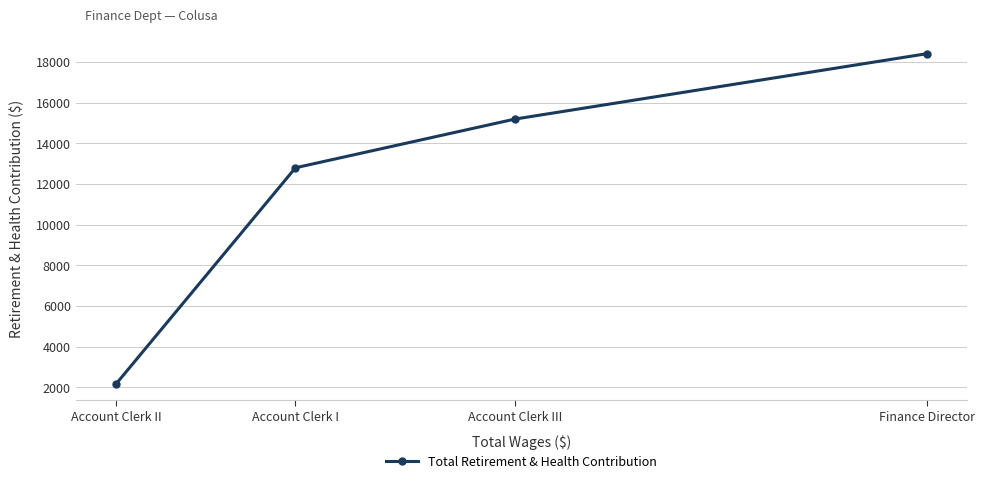

What position from the right is Finance Director?

1